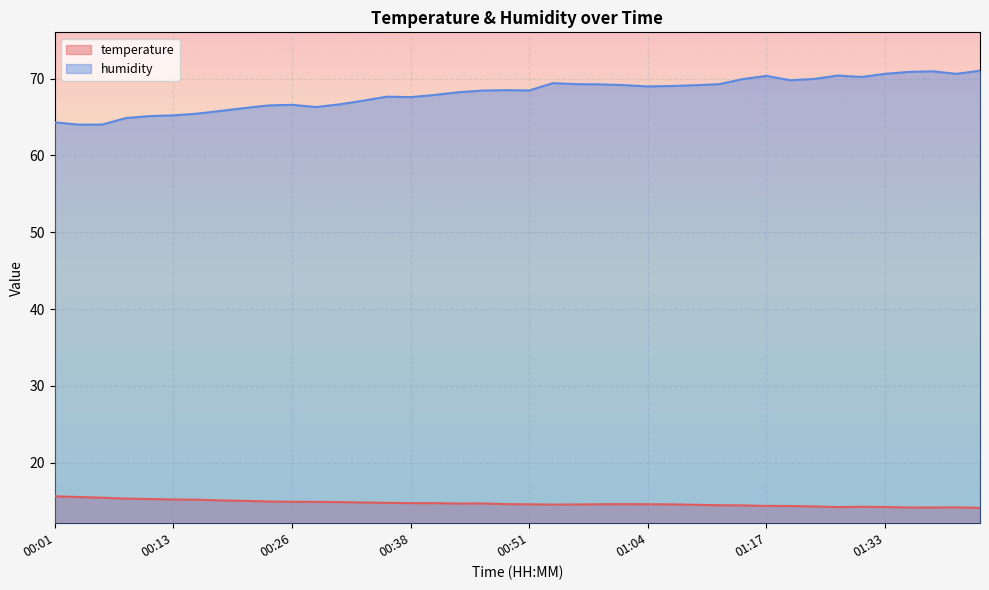

Between 01:22 and 01:43, which is larger?

01:22